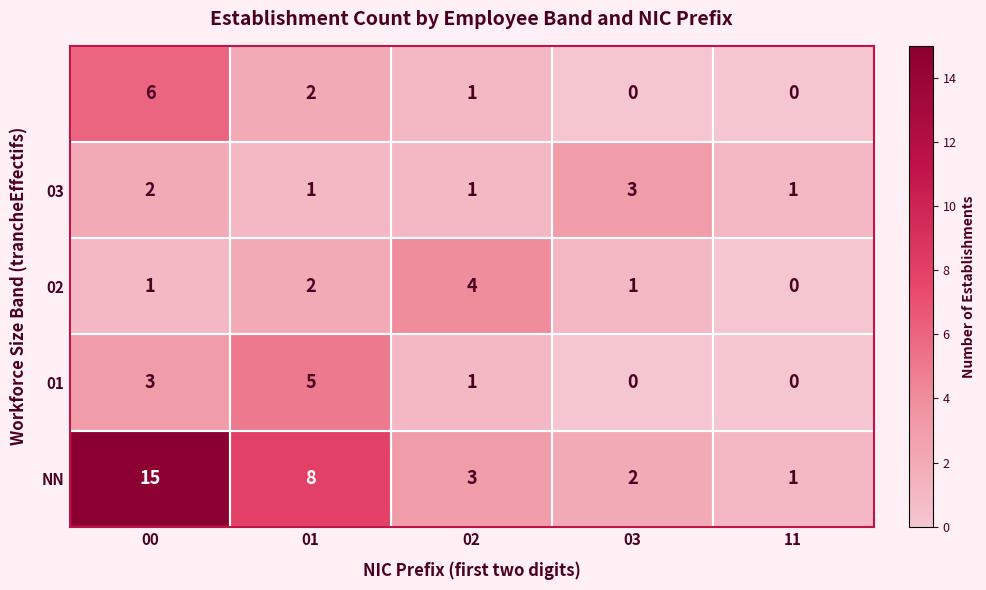

What is the total value across all series at 03?

6